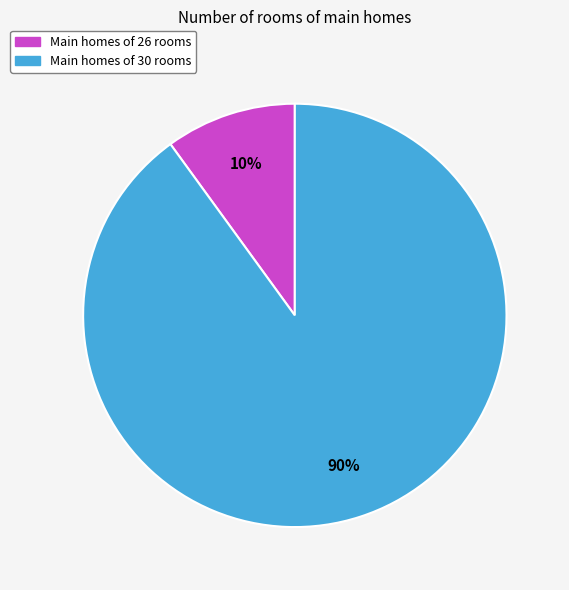

Does any single category account for the majority?

Yes